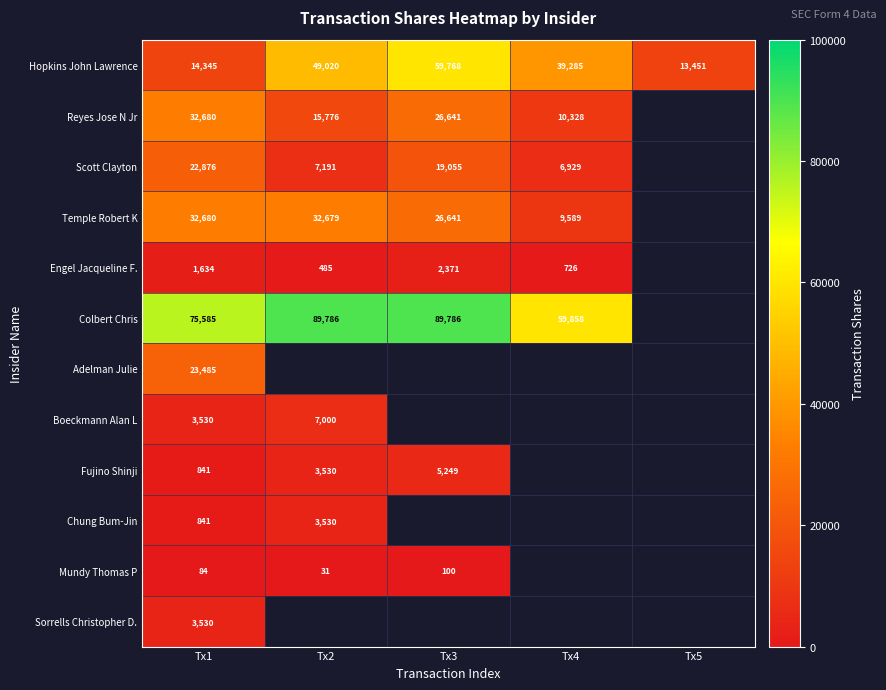

At which category does the chart reach its minimum across all series?

Tx2